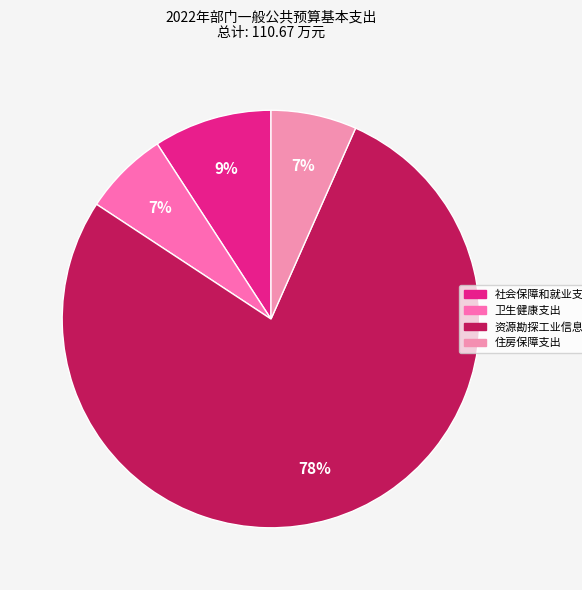

How many slices are in this pie chart?

4